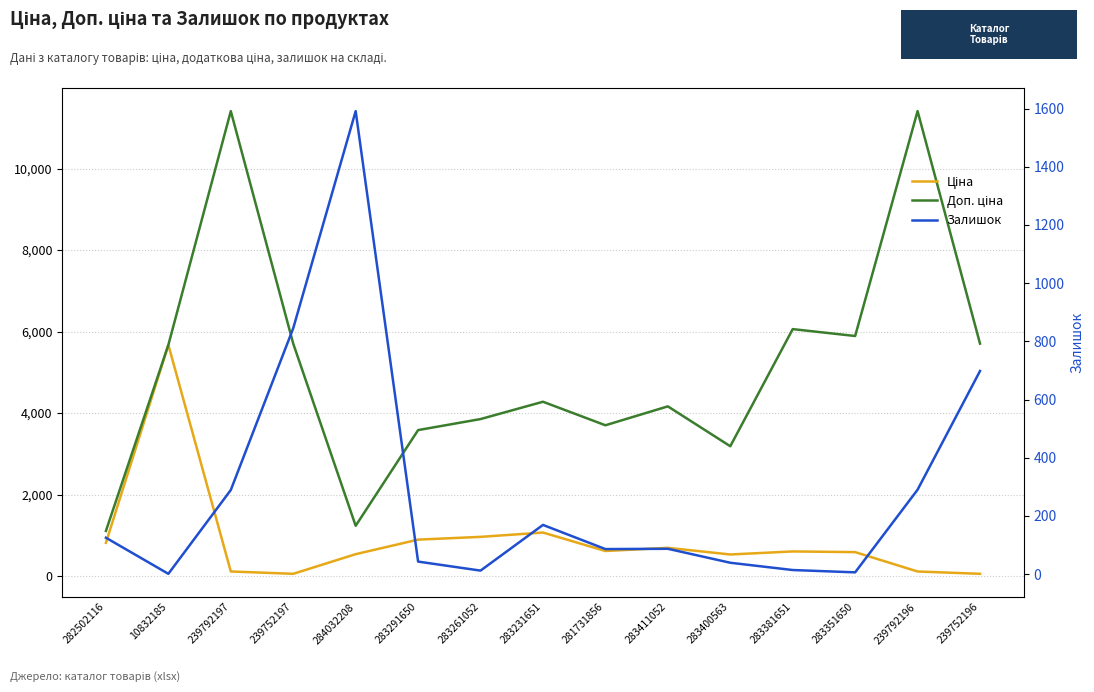

True or false: Залишок and Доп. ціна cross at least once.

True